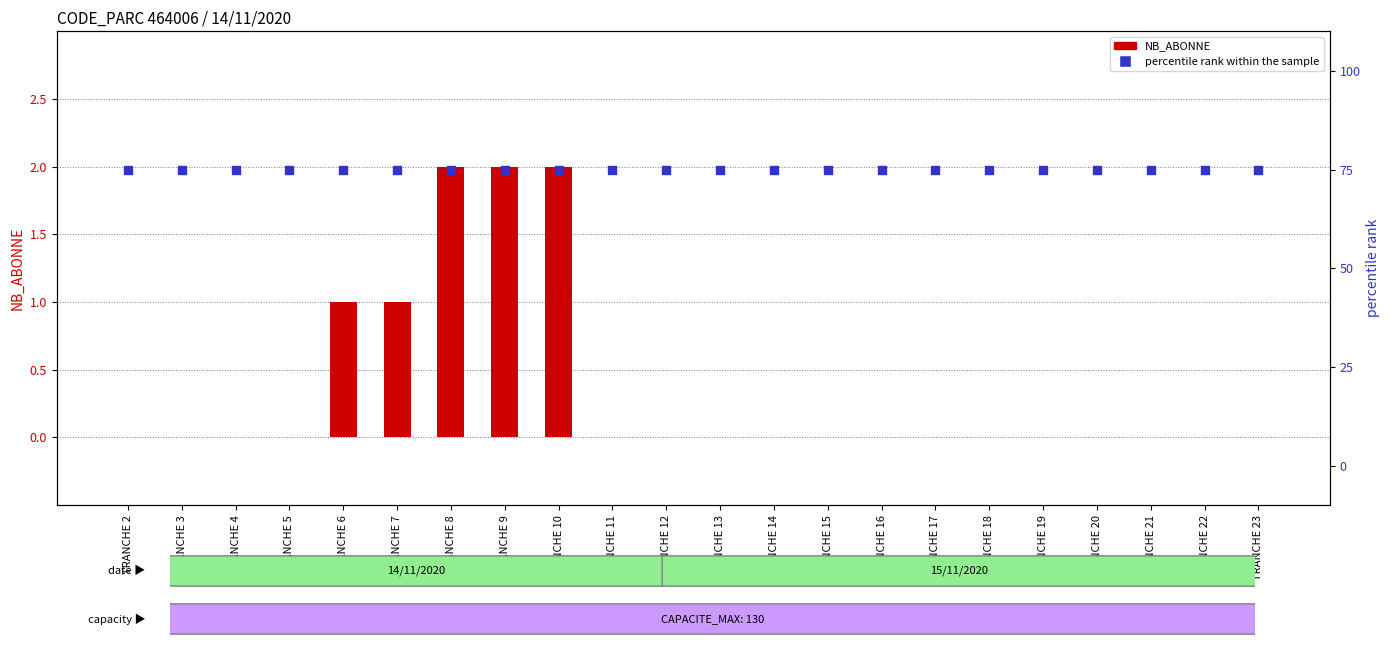

Which series has the largest Y range (max minus min)?

NB_ABONNE